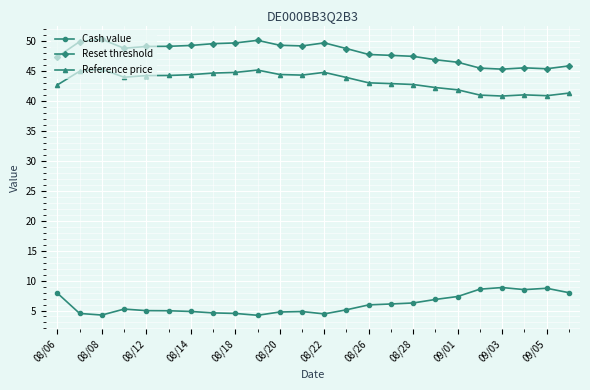

At how many categories does at least one series exceed 37?

24